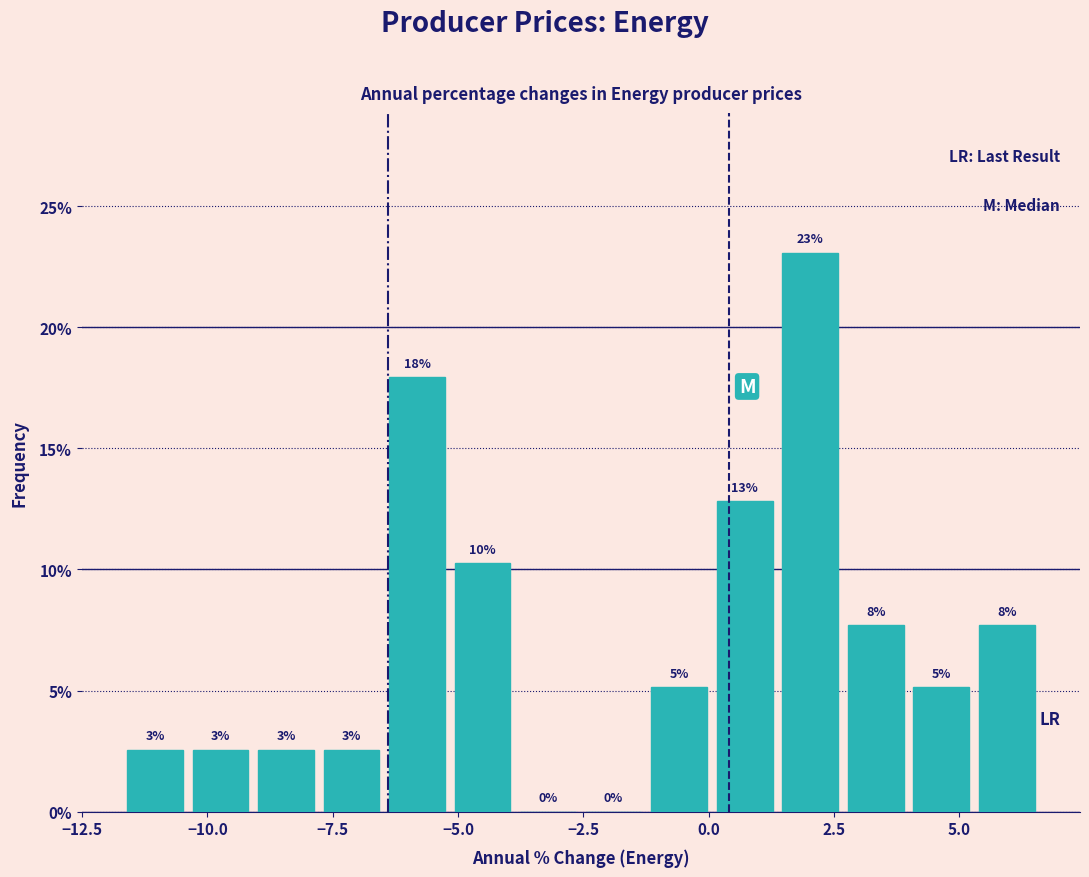

Around what value on the x-axis is the tallest bar? Give the approximate position of its centre, as read against the axis.

2.0